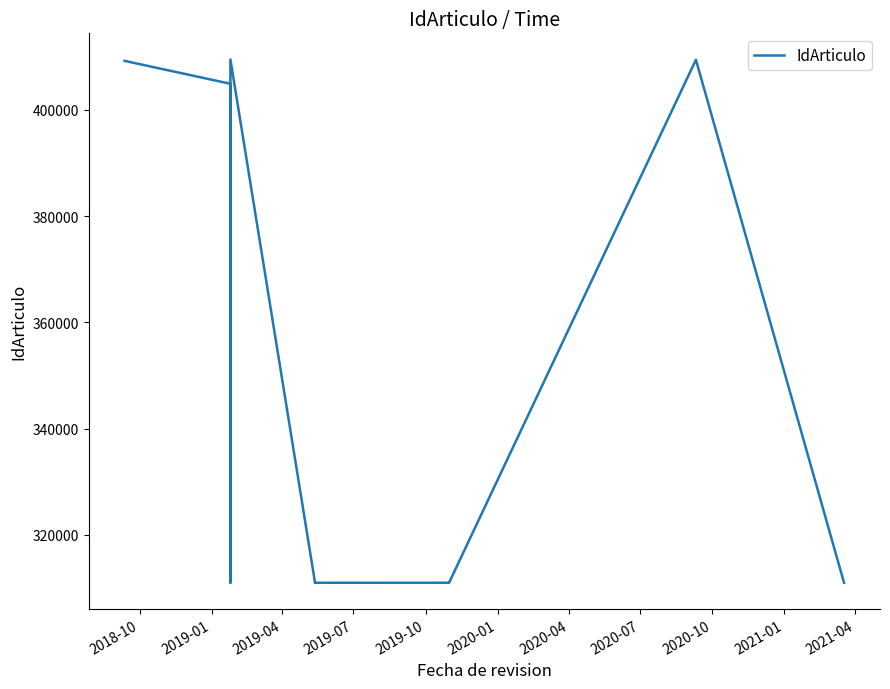

What is the average value?

340939